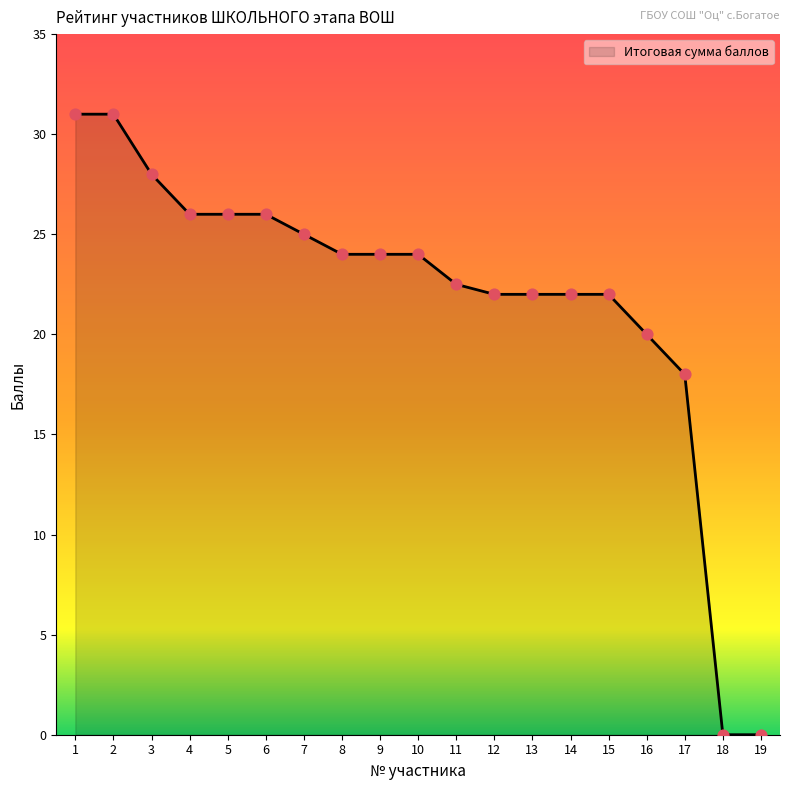

Approximately how many times larger is the value at 6 compared to 3?

0.9